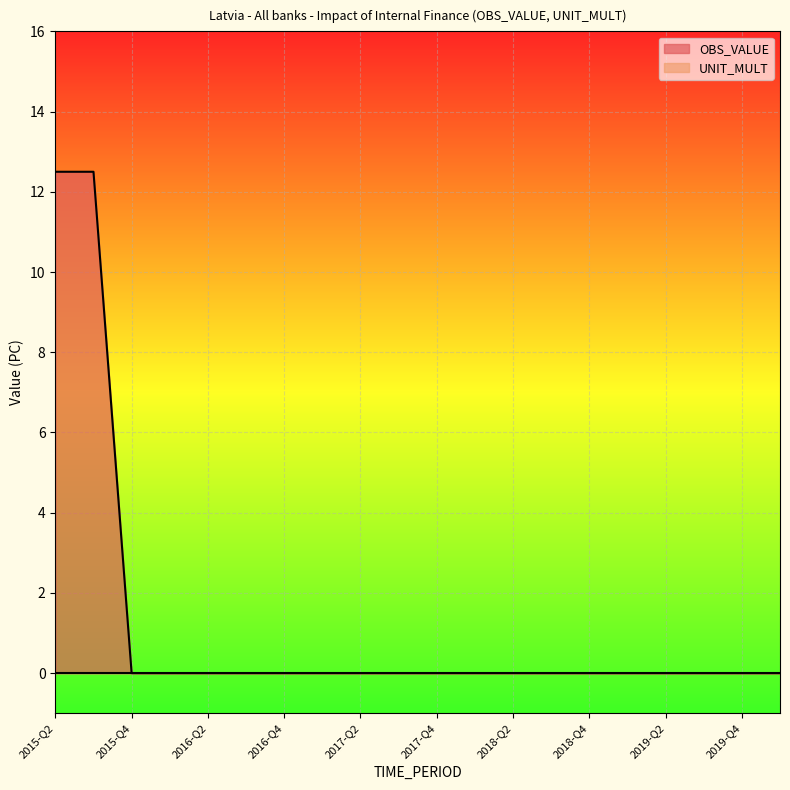

How many lines are shown in the chart?

2